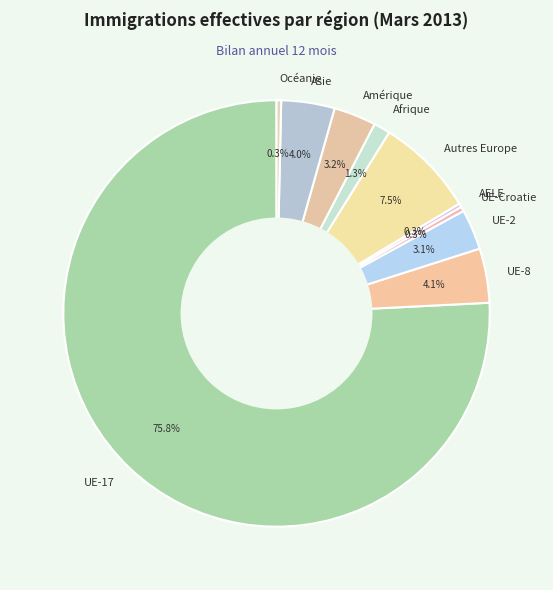

Is the sum of Amérique and Asie greater than half?

No